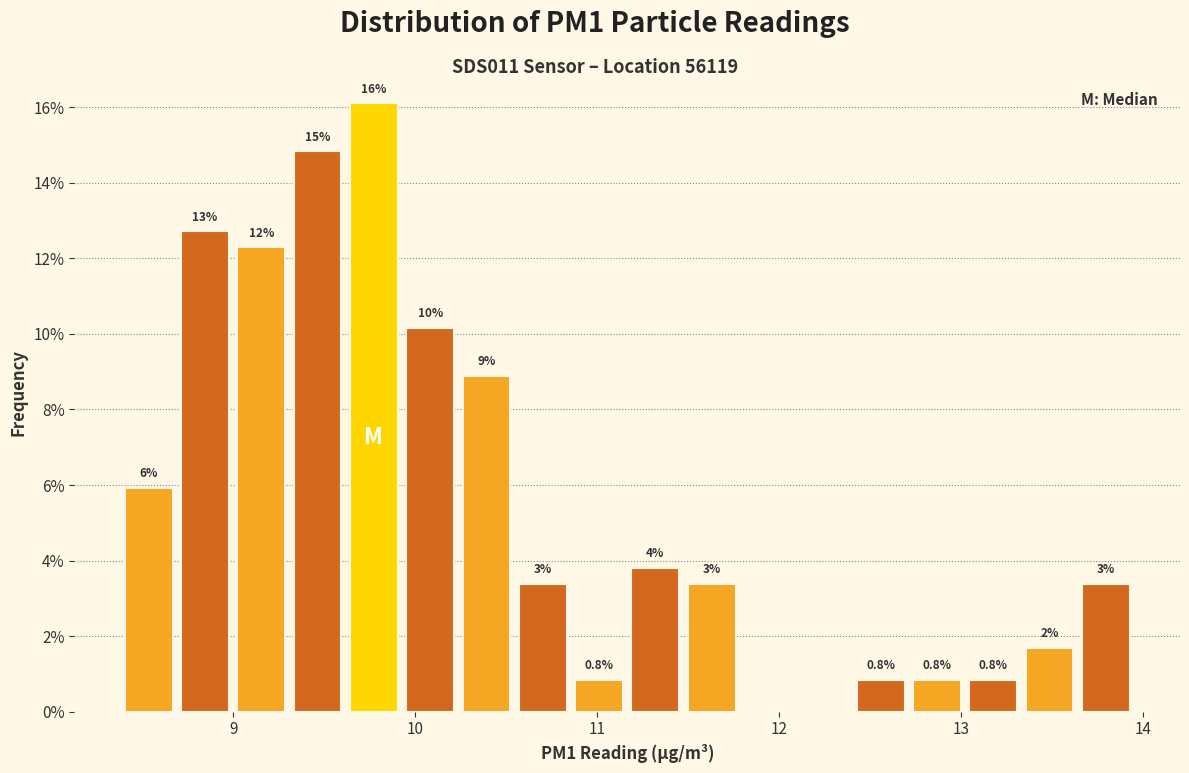

Read against the x-axis, roughly where is the centre of the tallest bar?

9.8